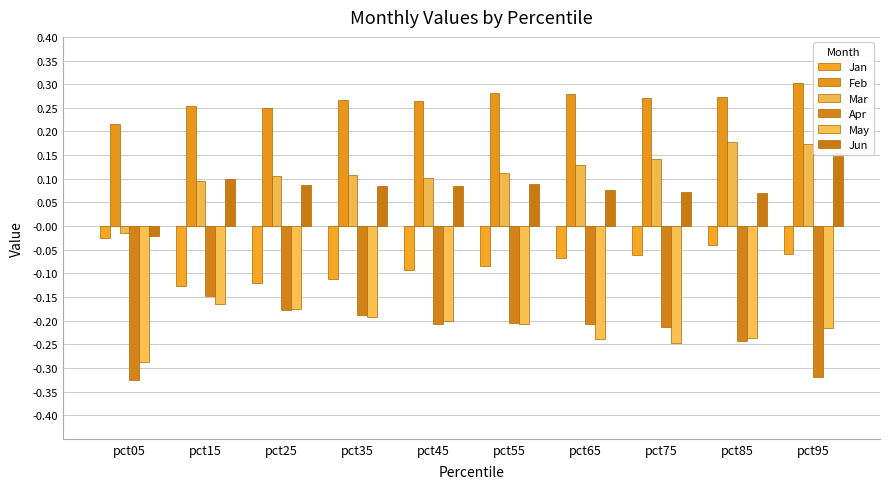

At which category is the sum across all series the highest?

pct95